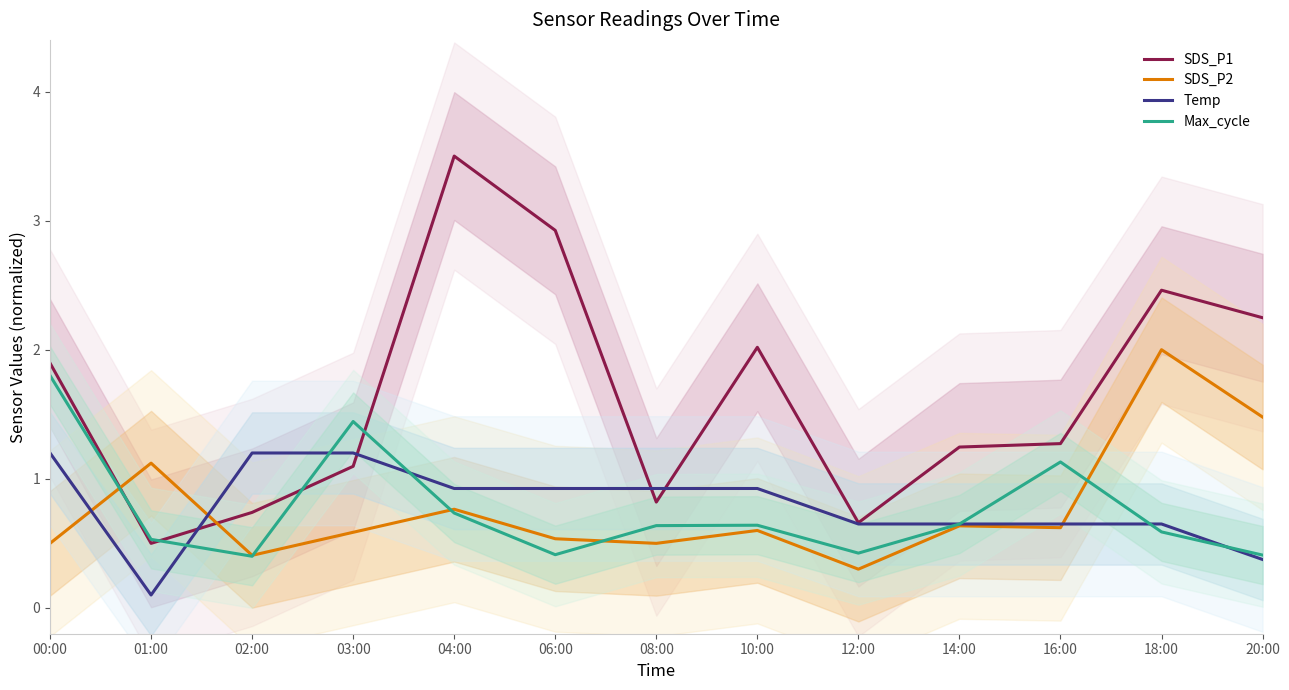

How many categories are shown in the chart?

13